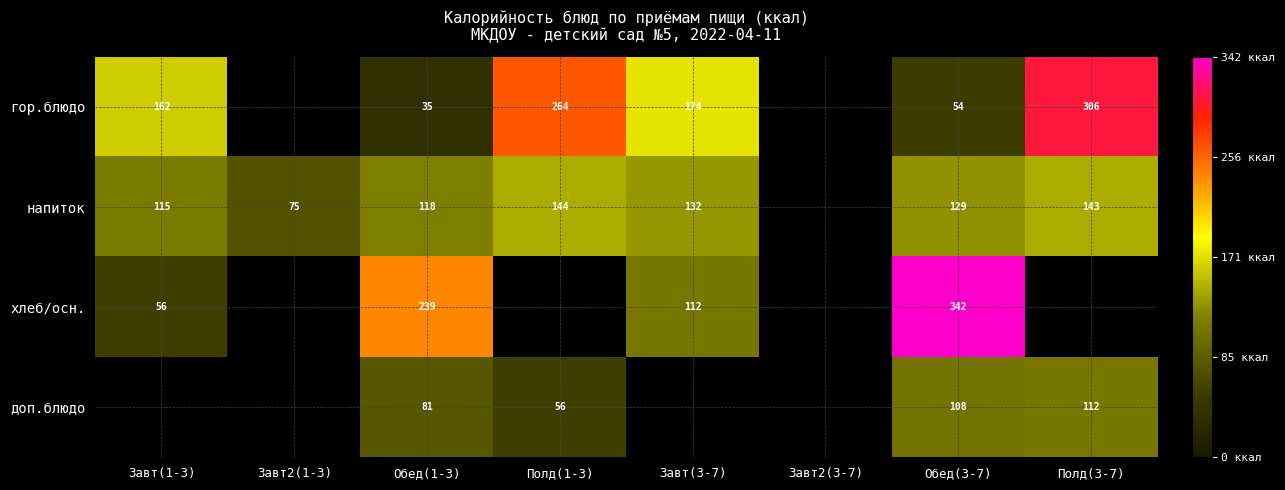

Rank the series at Обед(3-7) from highest to lowest value.

хлеб/осн., напиток, доп.блюдо, гор.блюдо